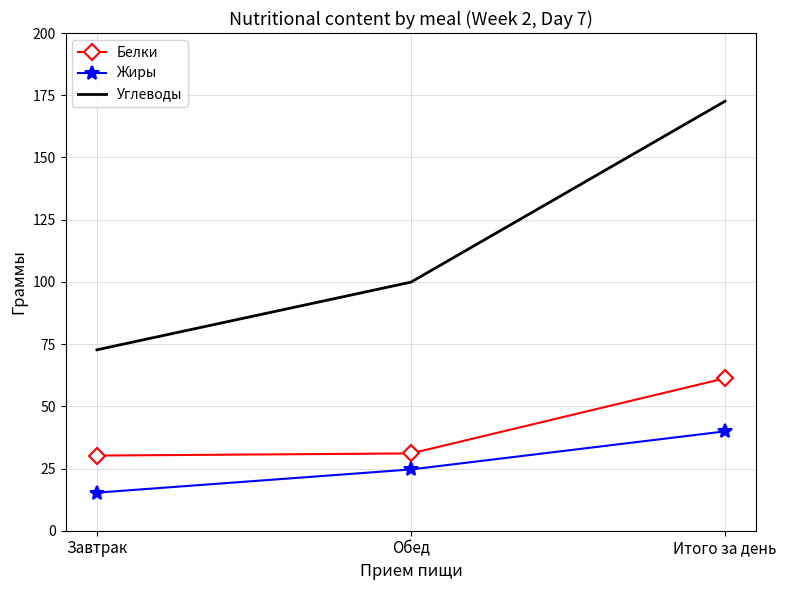

What is the minimum value for Углеводы?

72.7